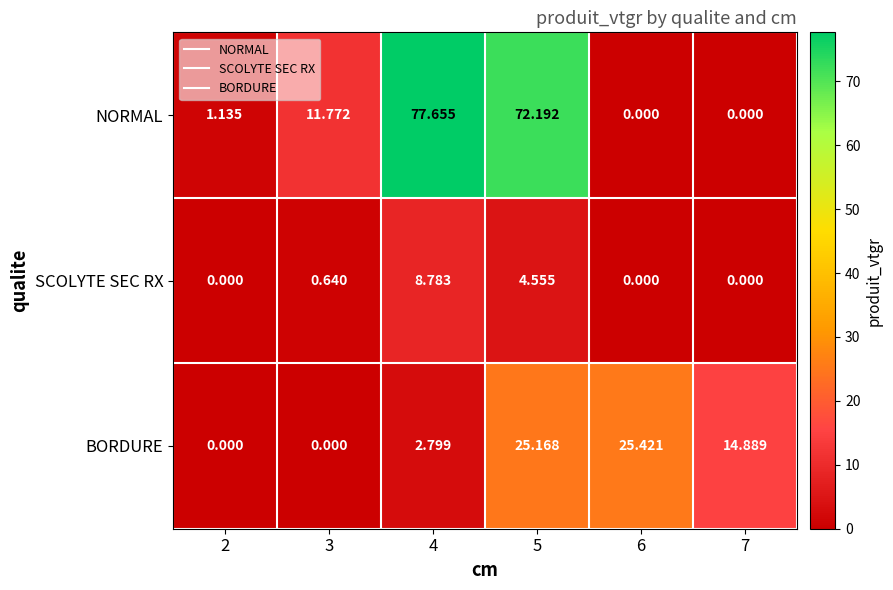

Rank the series by their average value, from lowest to highest.

SCOLYTE SEC RX, BORDURE, NORMAL